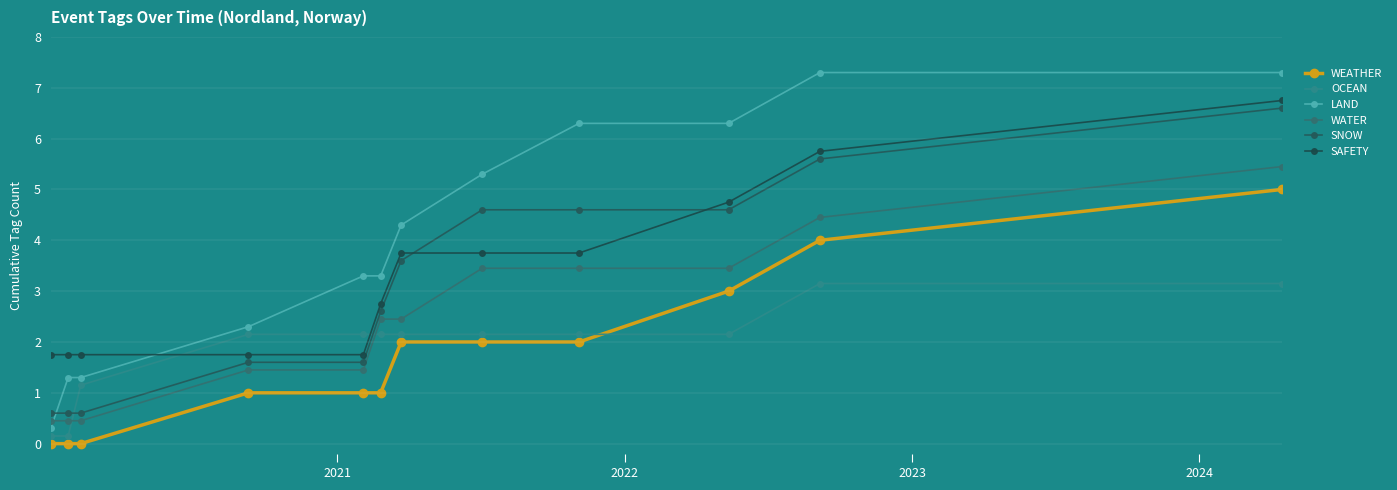

Reading left to right, list all the values displayed in this chart.

WEATHER: 0.0	0.0	0.0	1.0	1.0	1.0	2.0	2.0	2.0	3.0	4.0	5.0
OCEAN: 0.1	0.1	1.1	2.1	2.1	2.1	2.1	2.1	2.1	2.1	3.1	3.1
LAND: 0.3	1.3	1.3	2.3	3.3	3.3	4.3	5.3	6.3	6.3	7.3	7.3
WATER: 0.4	0.4	0.4	1.4	1.4	2.5	2.5	3.5	3.5	3.5	4.5	5.5
SNOW: 0.6	0.6	0.6	1.6	1.6	2.6	3.6	4.6	4.6	4.6	5.6	6.6
SAFETY: 1.8	1.8	1.8	1.8	1.8	2.8	3.8	3.8	3.8	4.8	5.8	6.8